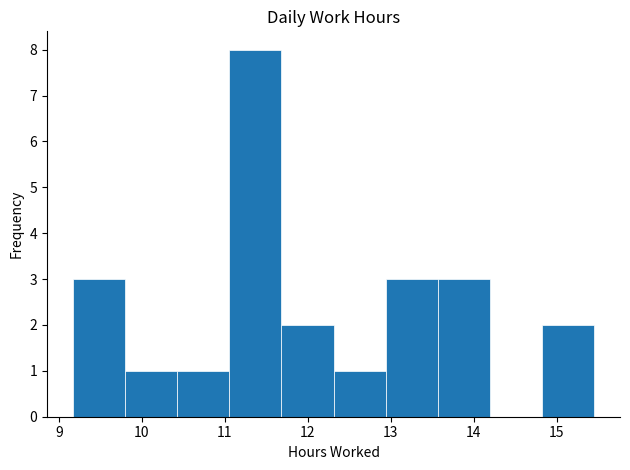

Reading left to right, transcribe this chart: for each bar, give the range it covers on the x-axis and its height. Neither the bar edges nor the heights are printed on the chart, so give them approximately, as read against the axes.

9.2 to 9.8: 3
9.8 to 10.4: 1
10.4 to 11.1: 1
11.1 to 11.7: 8
11.7 to 12.3: 2
12.3 to 12.9: 1
12.9 to 13.6: 3
13.6 to 14.2: 3
14.2 to 14.8: 0
14.8 to 15.5: 2